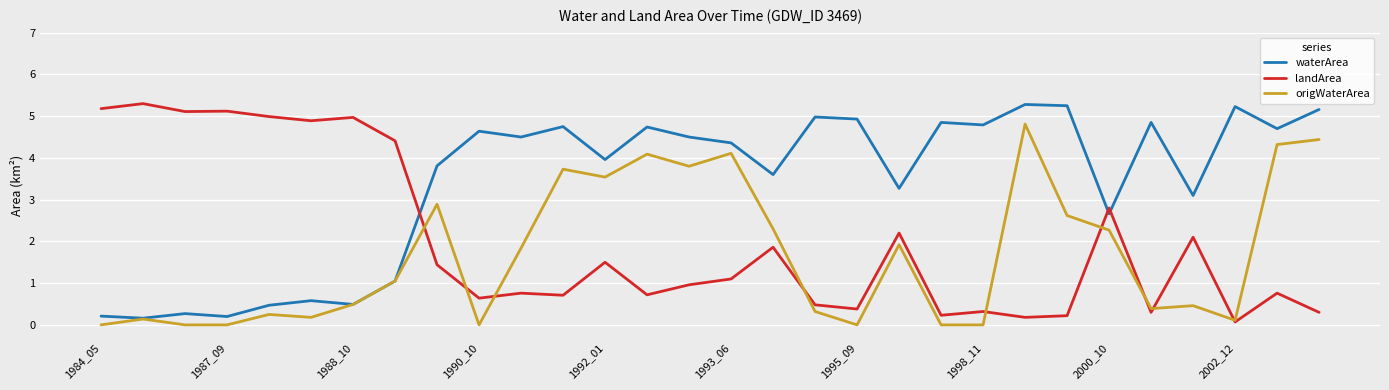

Which series has the largest total across all categories?

waterArea